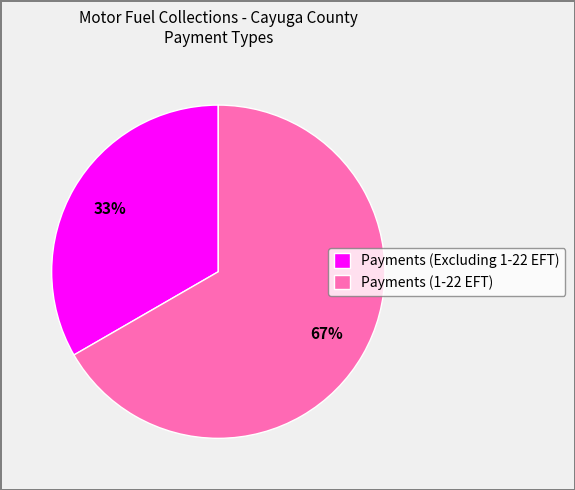

To the nearest percent, what portion does Payments (Excluding 1-22 EFT) represent?

33%